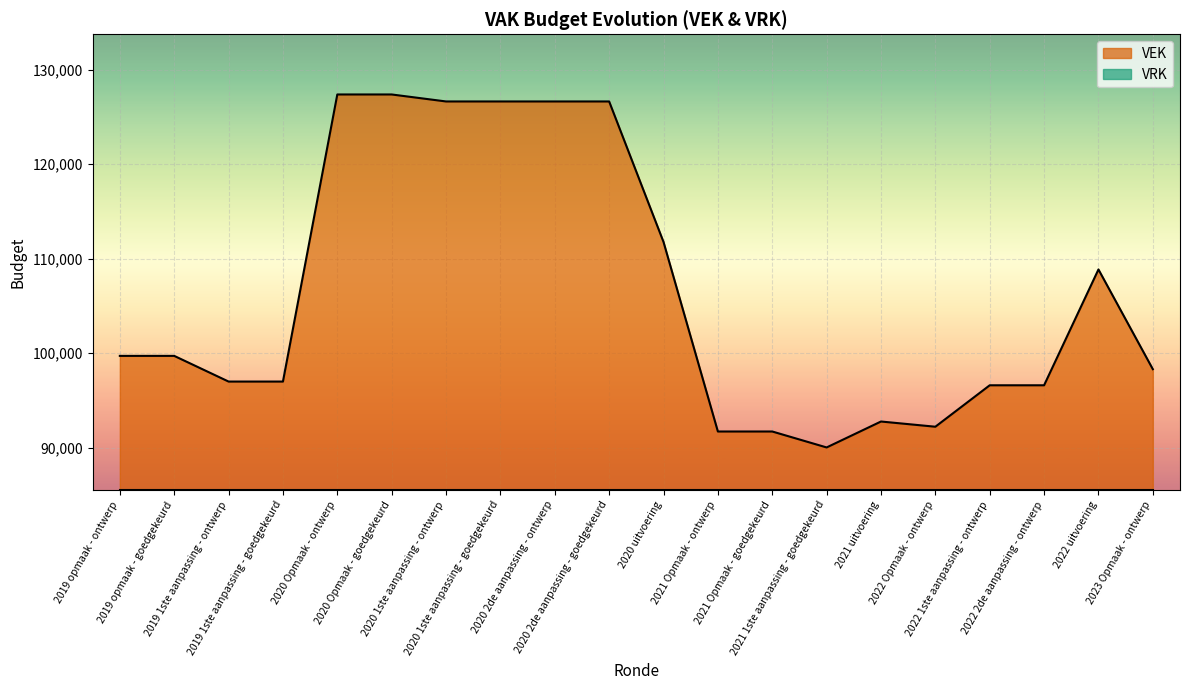

What is the label of the 12th point from the left?

2021 Opmaak - ontwerp